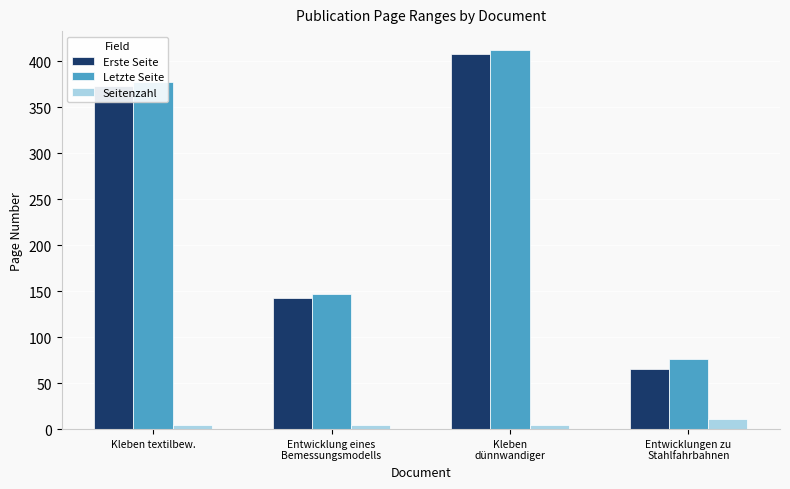

What is the maximum value for Letzte Seite?

412